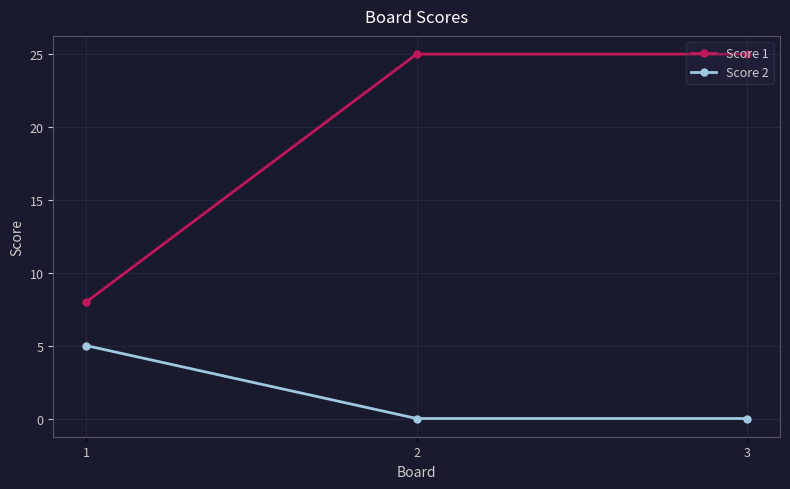

What is the sum of all Score 2 values?

5